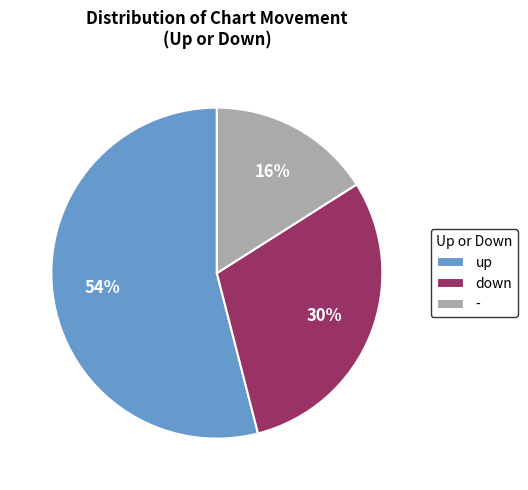

How many slices are in this pie chart?

3